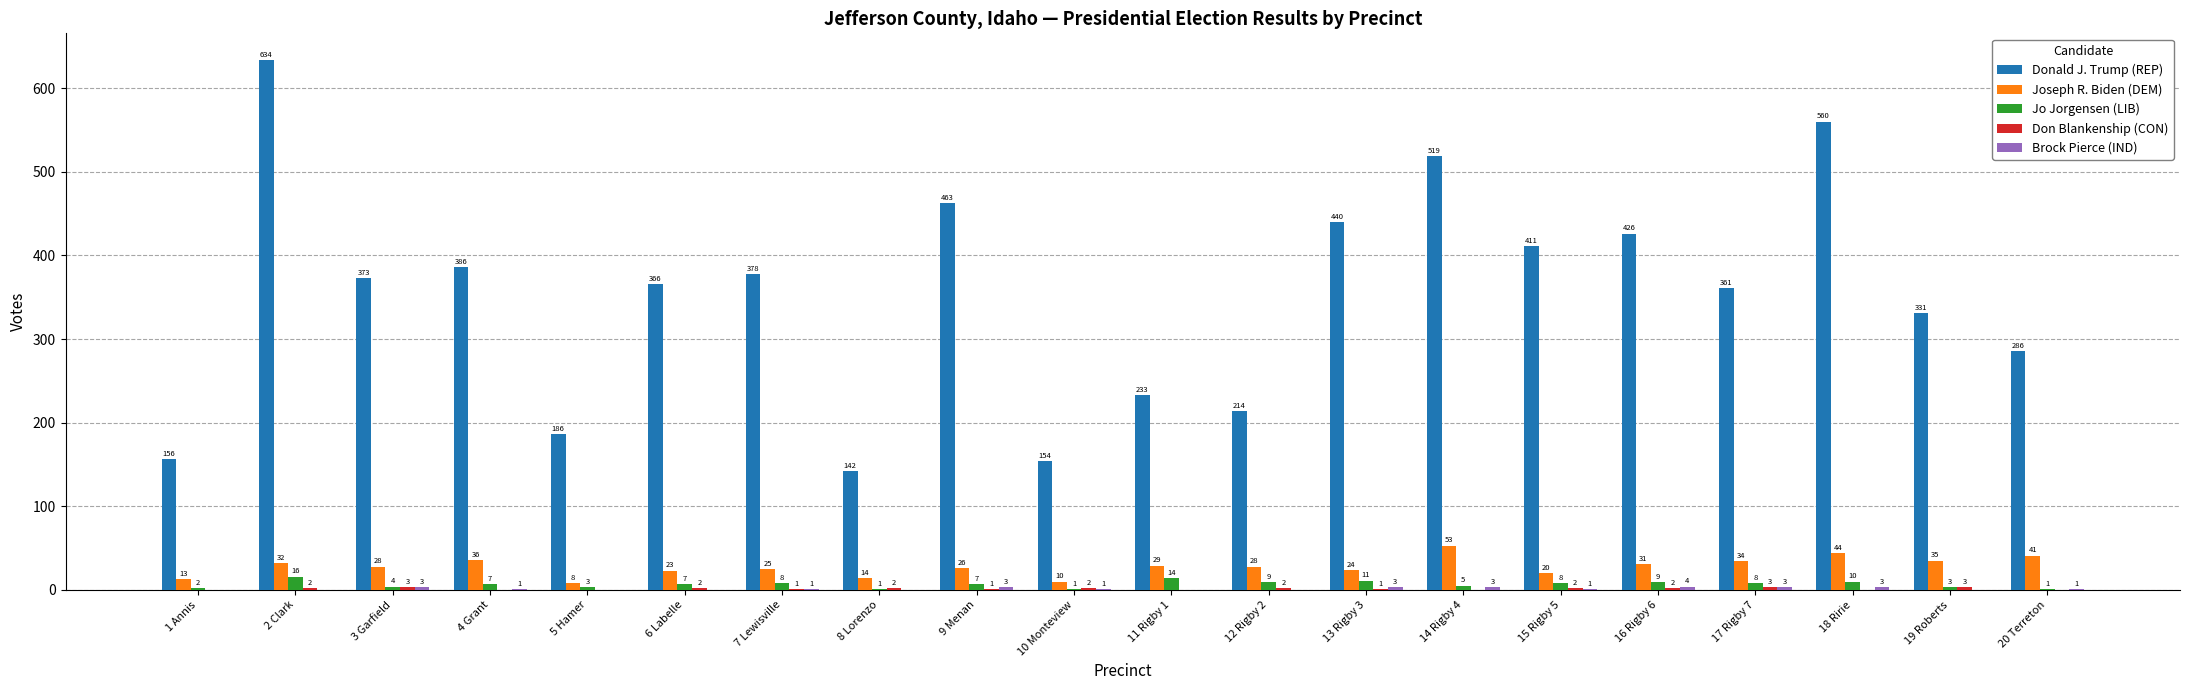

Which series has the widest spread of values?

Donald J. Trump (REP)